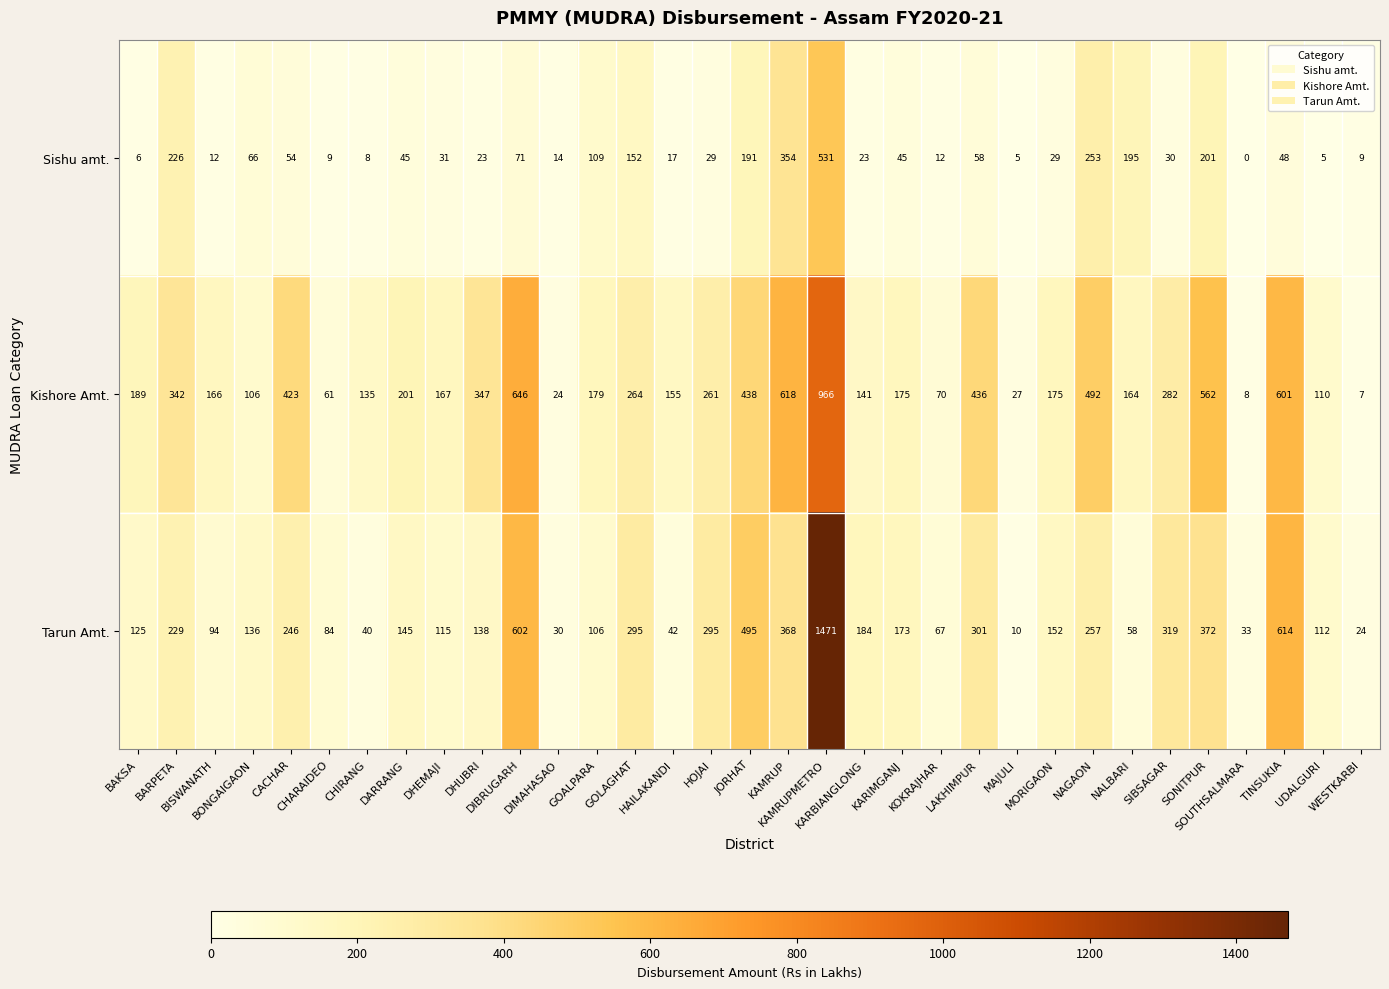

What is the greatest value displayed?

1471